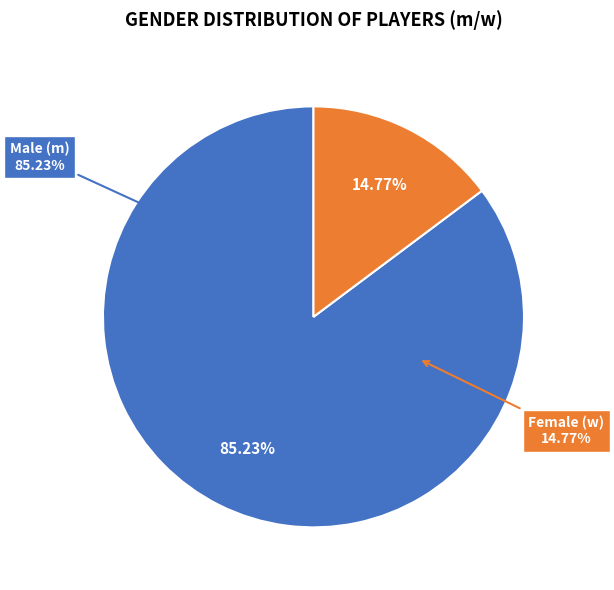

Count the number of slices in the pie.

2